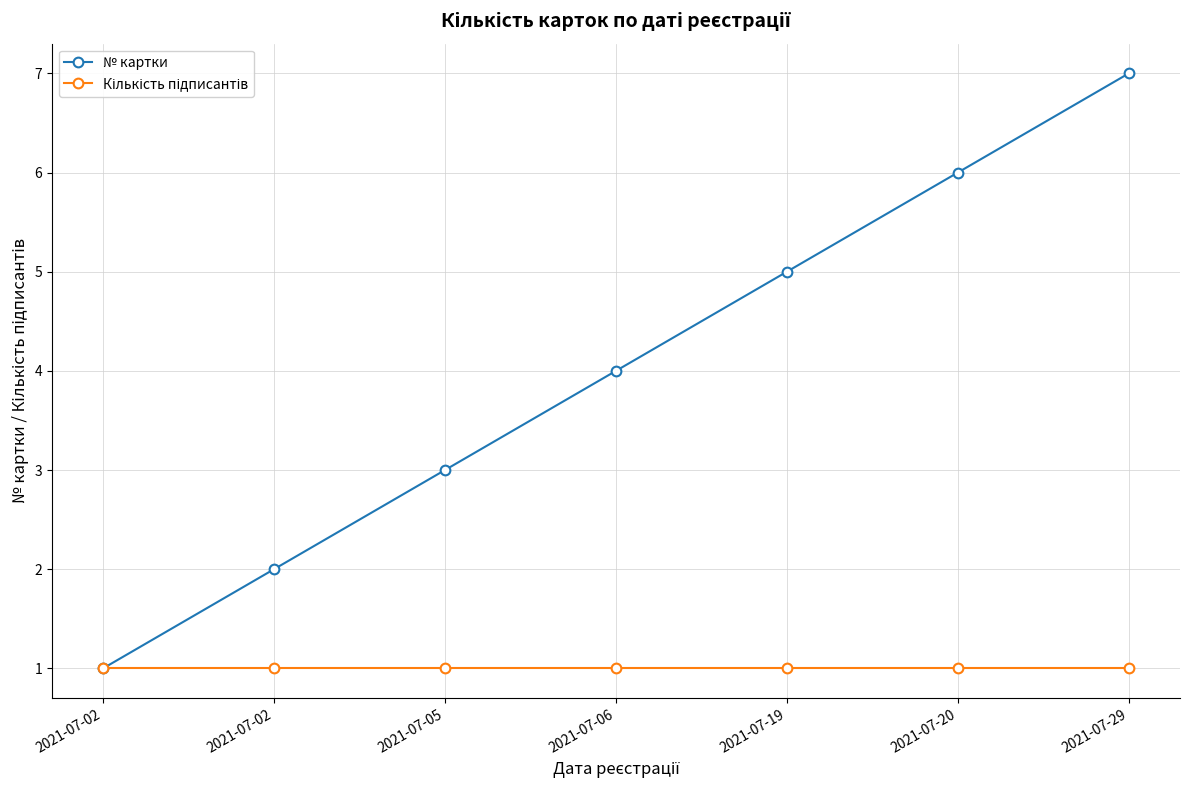

Reading left to right, what are all the values shown in this chart?

№ картки: 2021-07-02=1	2021-07-02=2	2021-07-05=3	2021-07-06=4	2021-07-19=5	2021-07-20=6	2021-07-29=7
Кількість підписантів: 2021-07-02=1	2021-07-02=1	2021-07-05=1	2021-07-06=1	2021-07-19=1	2021-07-20=1	2021-07-29=1